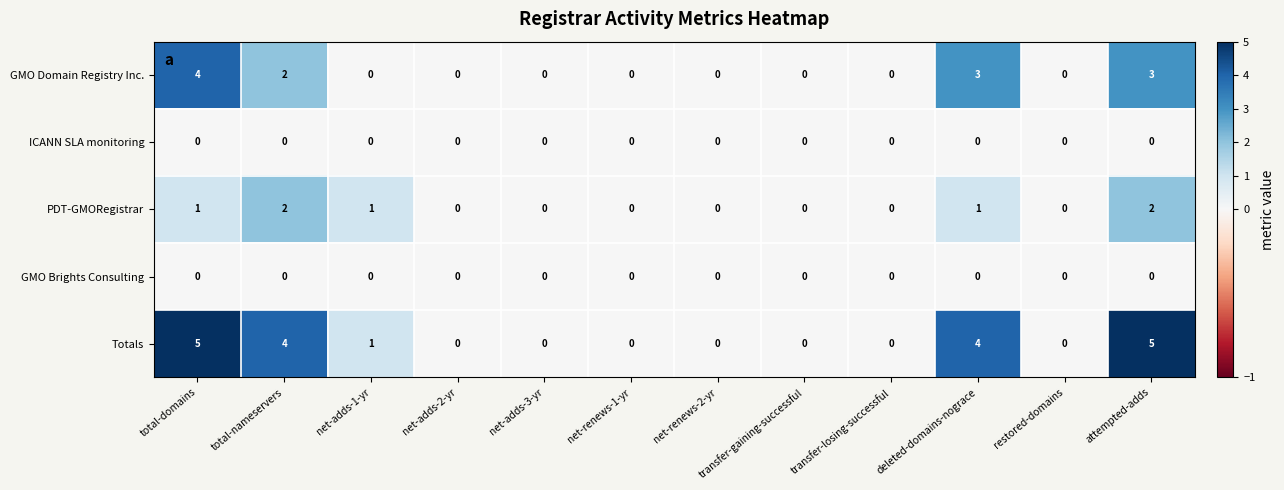

Which series has the largest range (max minus min)?

Totals